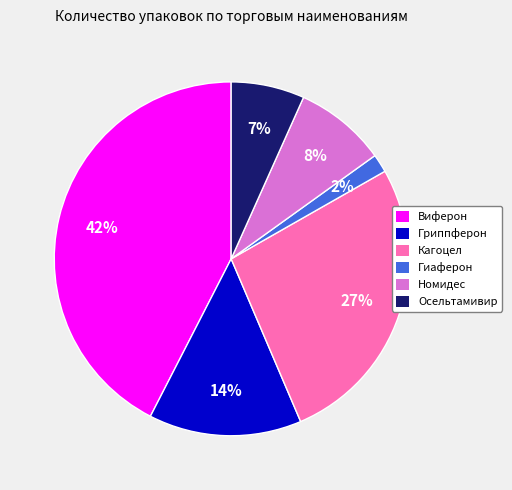

What is the ratio of the value at Кагоцел to the value at Гриппферон?

1.9